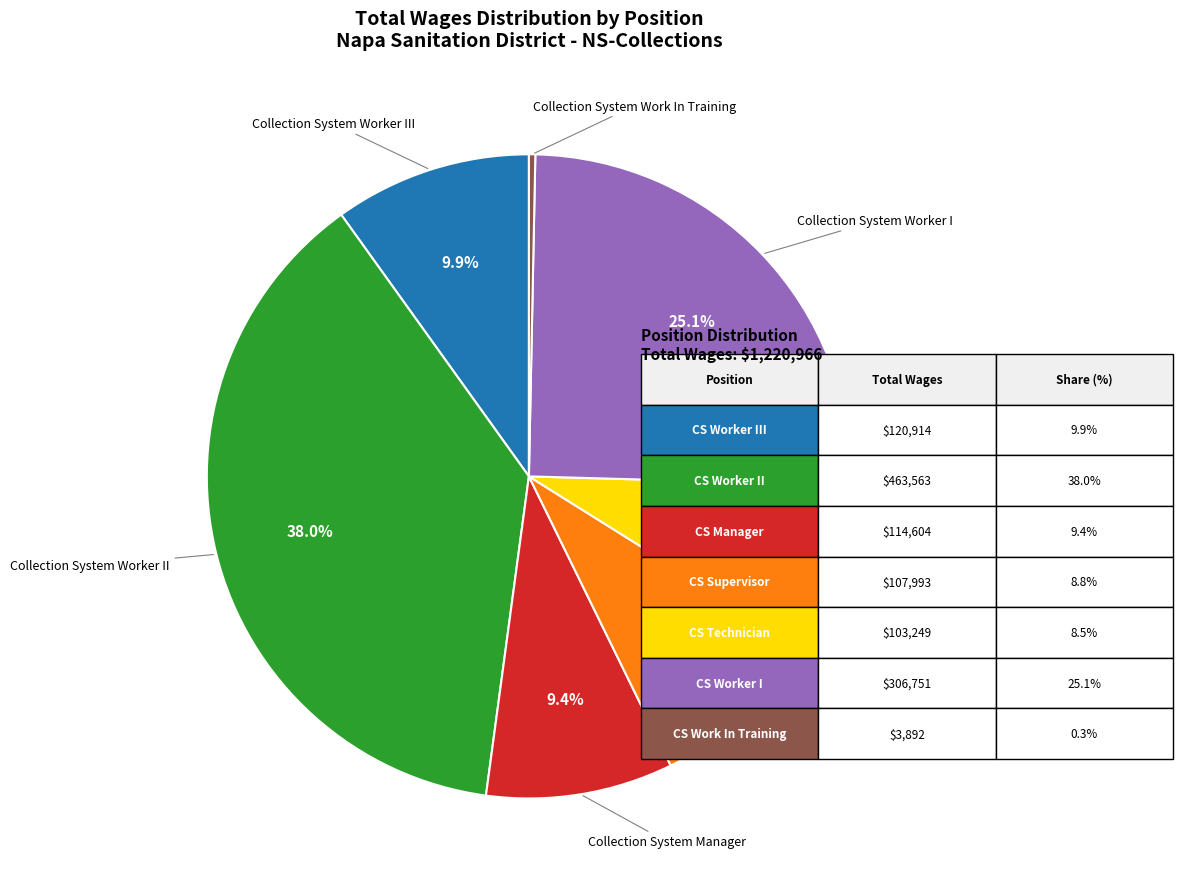

Is Collection System Worker III the majority of the pie?

No